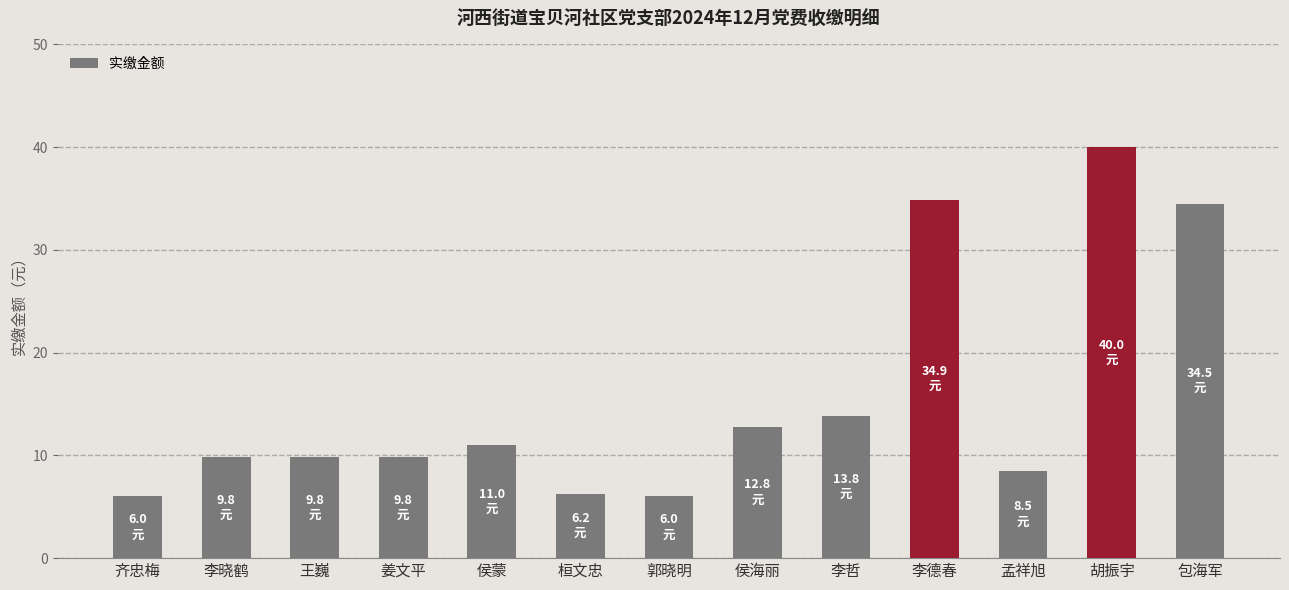

The chart shows a value of 17.5 at 李晓鹤. True or false?

False